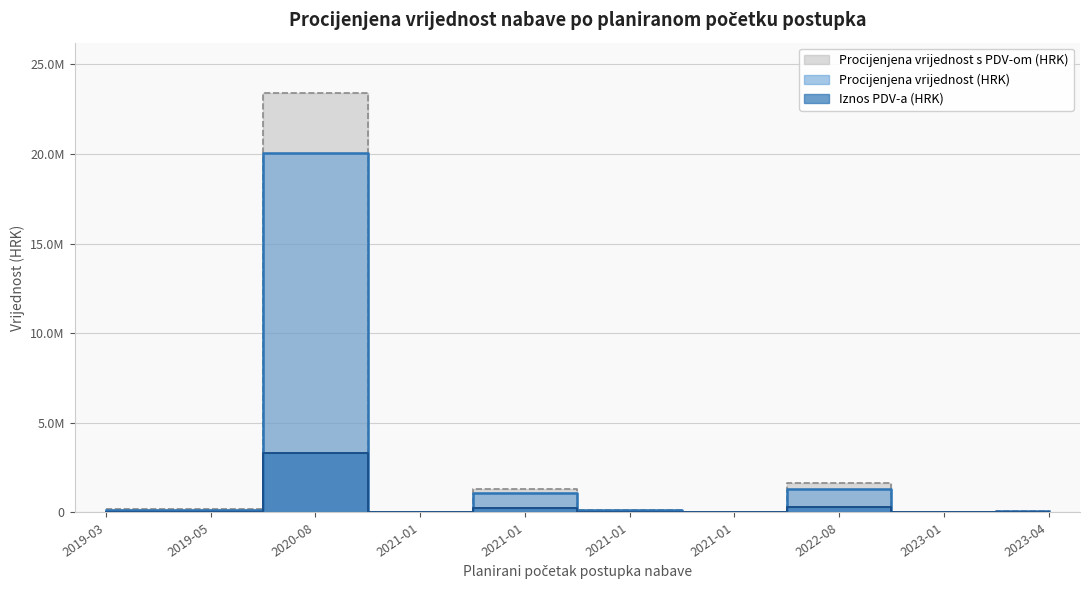

What is the approximate value of Procijenjena vrijednost (HRK) at 2021-01?

1062950.6